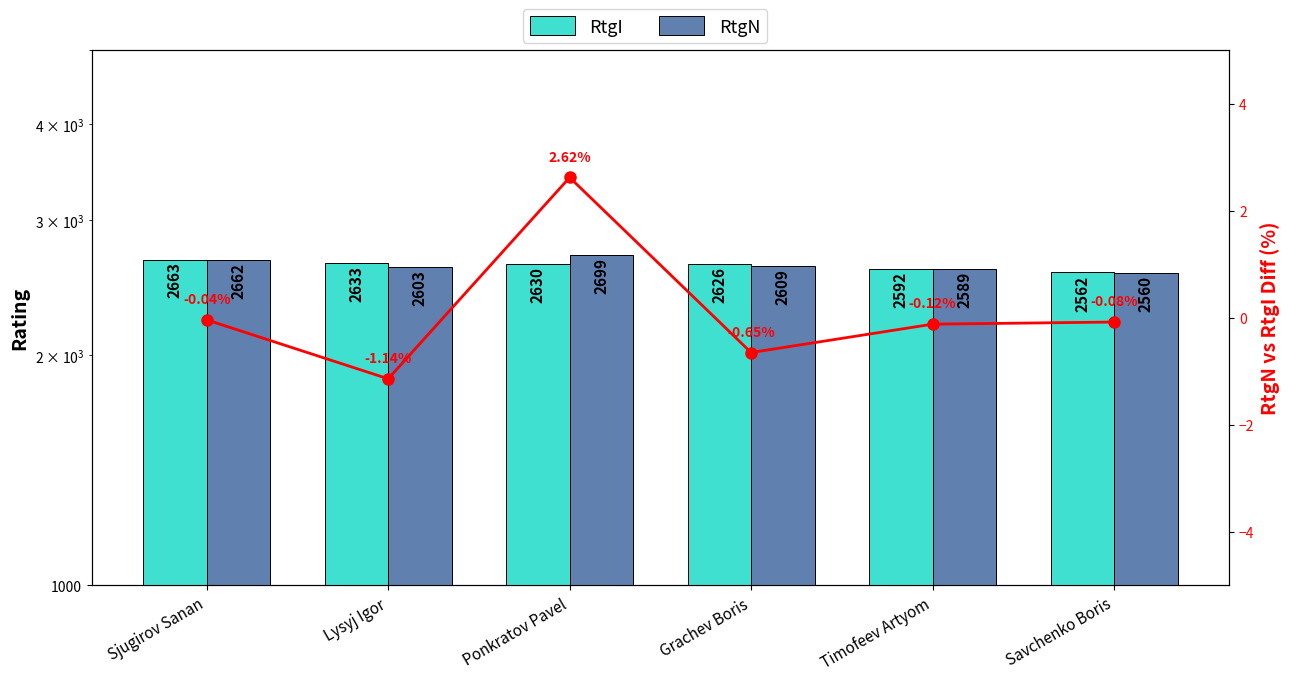

Which series has the widest spread of values?

RtgN